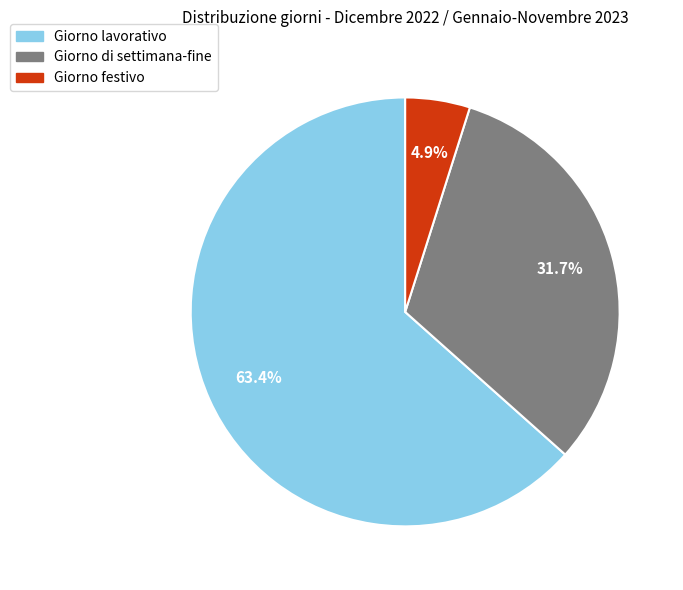

What is the total percentage of Giorno di settimana-fine and Giorno festivo?

36.6%